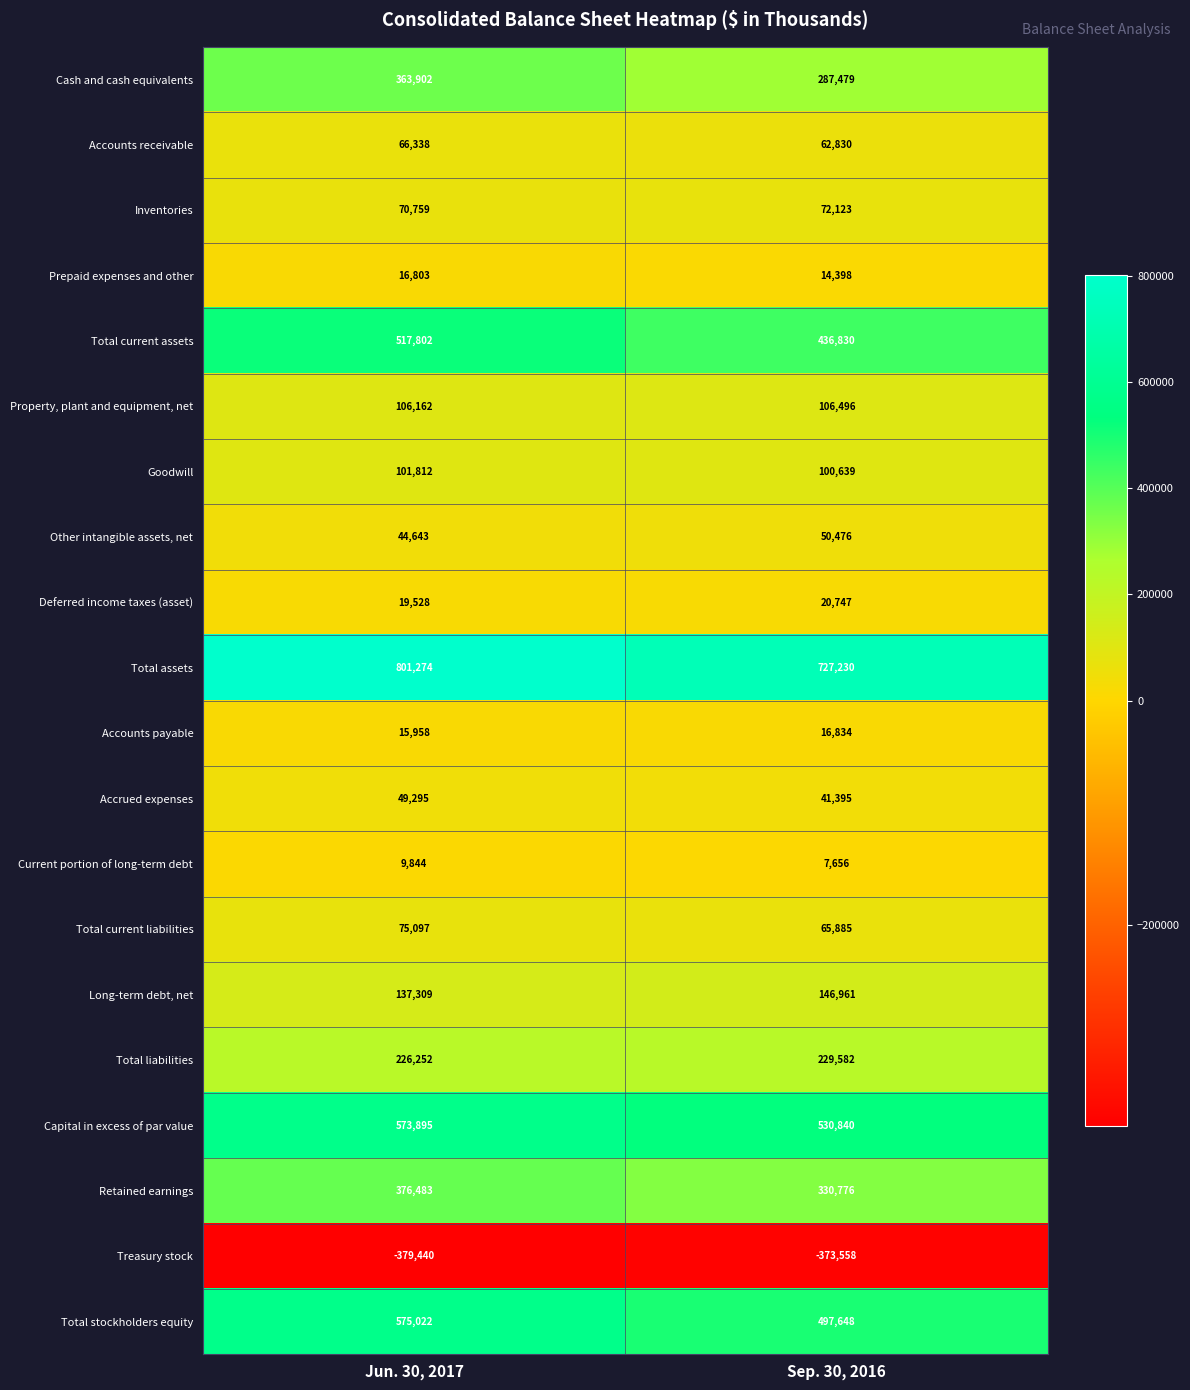

Which series has the largest total across all categories?

Total assets